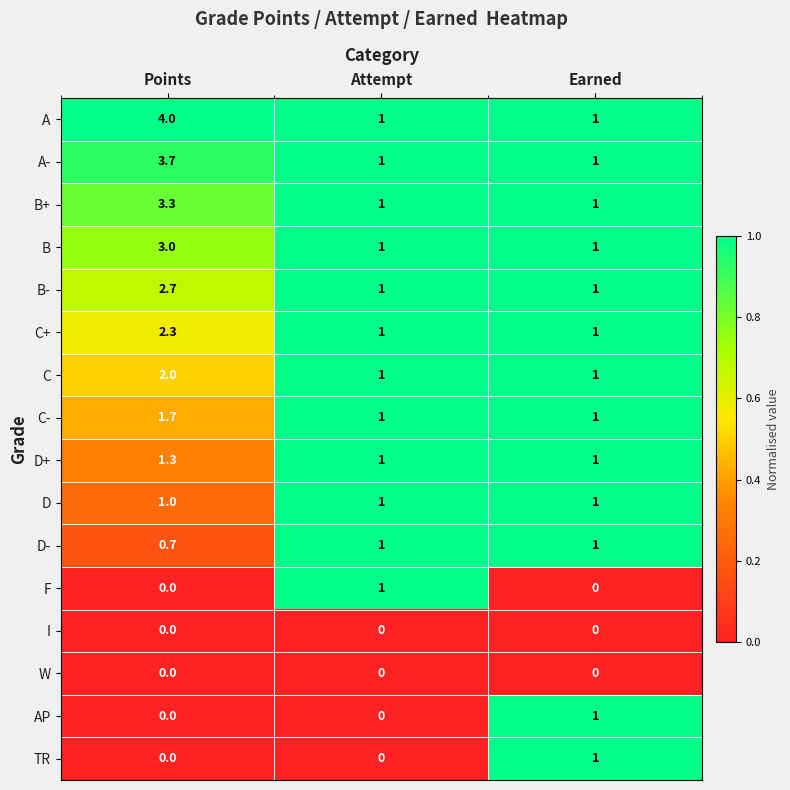

At which category is the sum across all series the highest?

Points